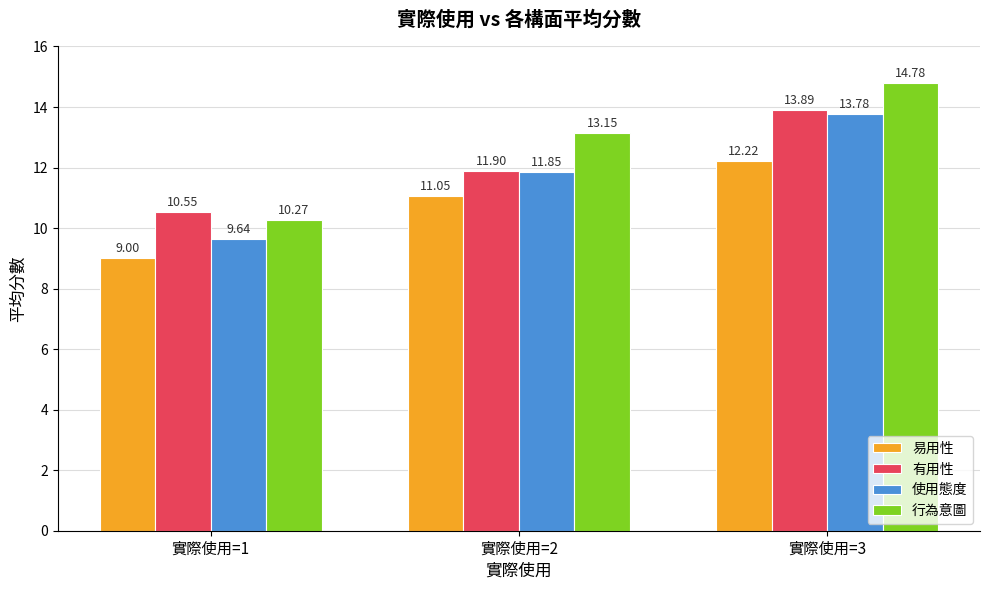

What is the sum of all 易用性 values?

32.3